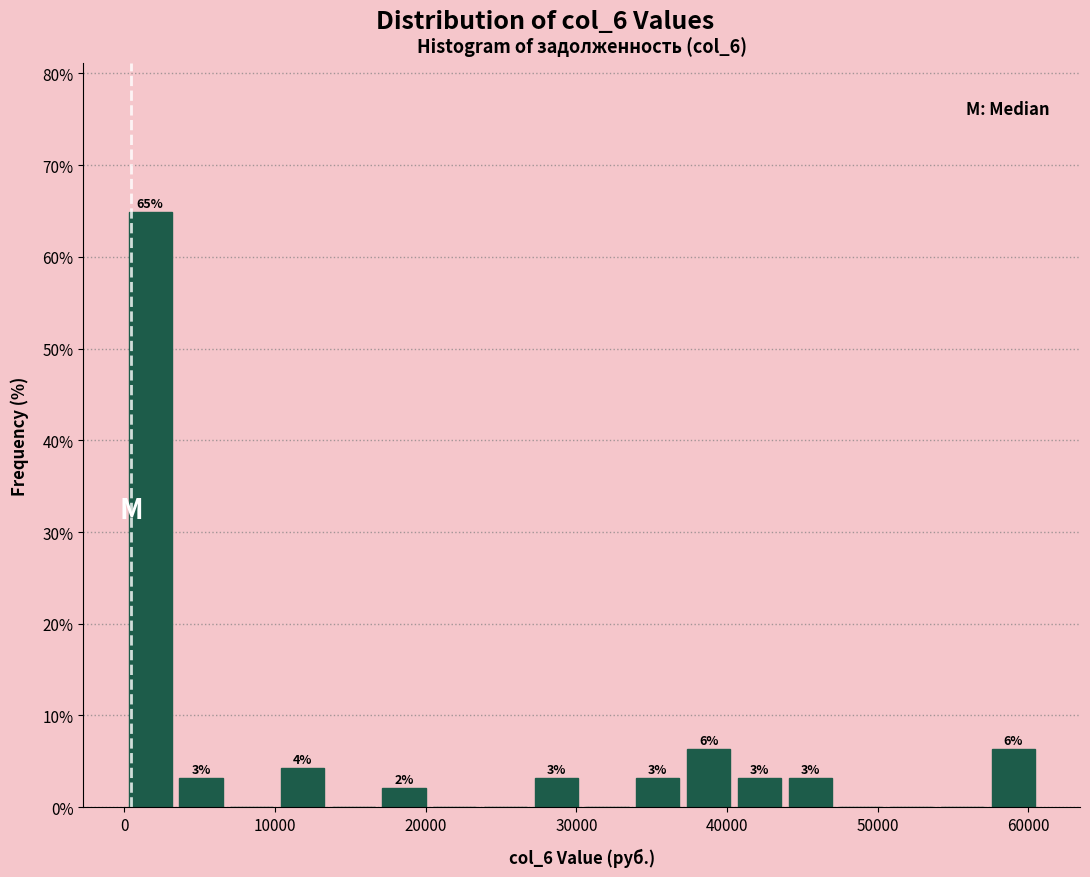

Read against the x-axis, roughly where is the centre of the tallest bar?

2000